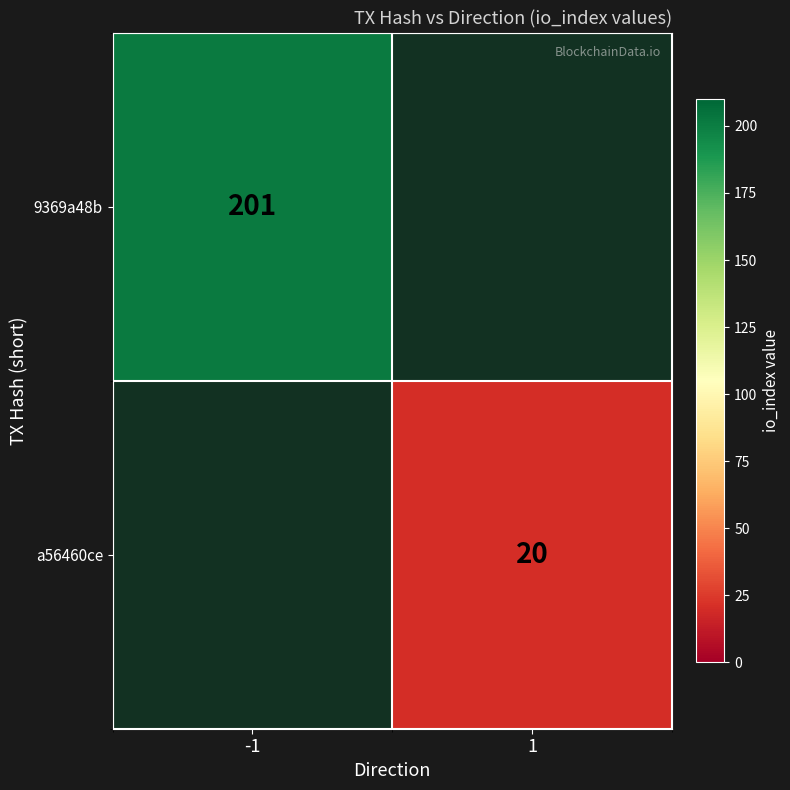

At -1, list the series in order from largest to smallest.

9369a48b, a56460ce